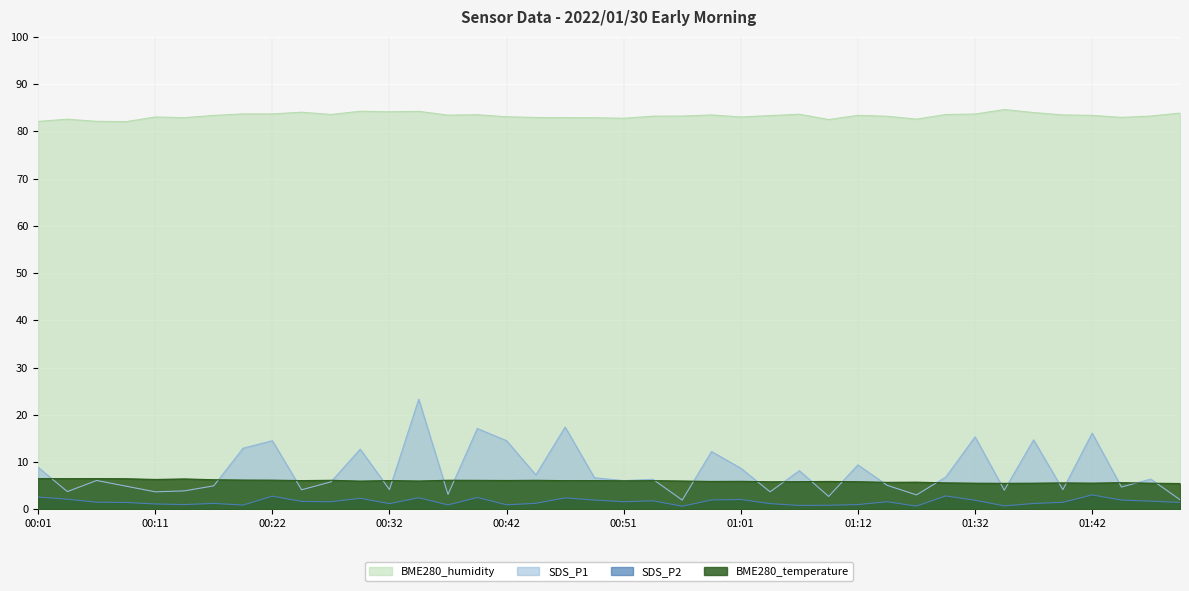

What is the sum of all BME280_humidity values?

3331.5